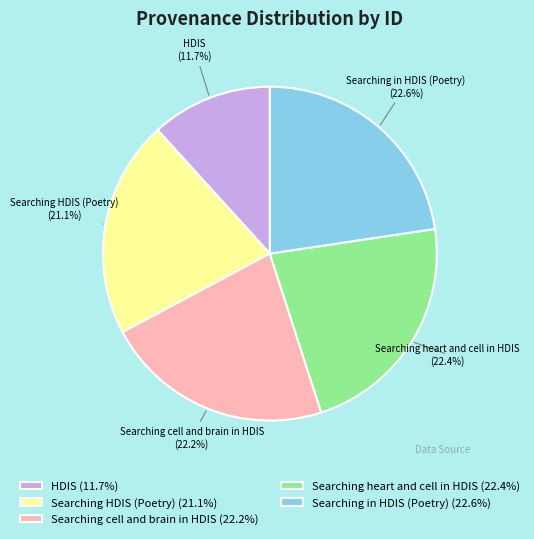

Which has a higher value, HDIS or Searching HDIS (Poetry)?

Searching HDIS (Poetry)